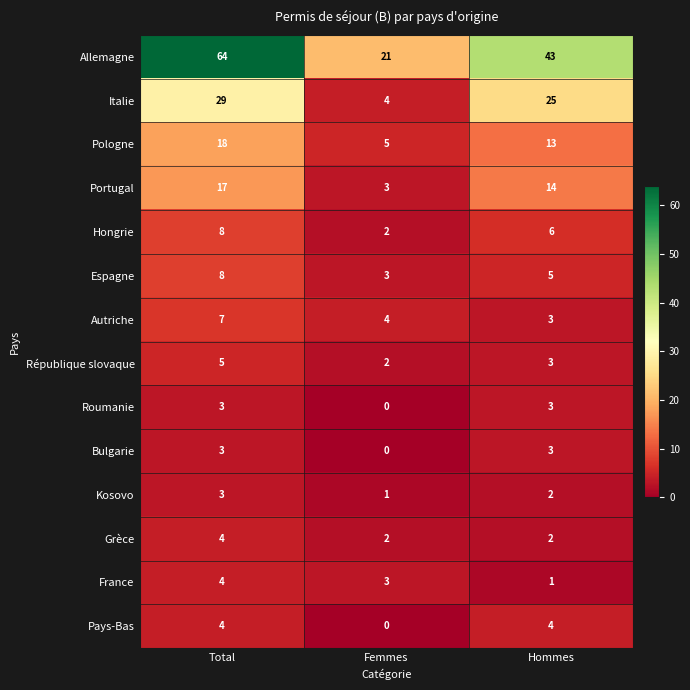

Is the value of Portugal at Femmes greater than the value of Autriche at Total?

No